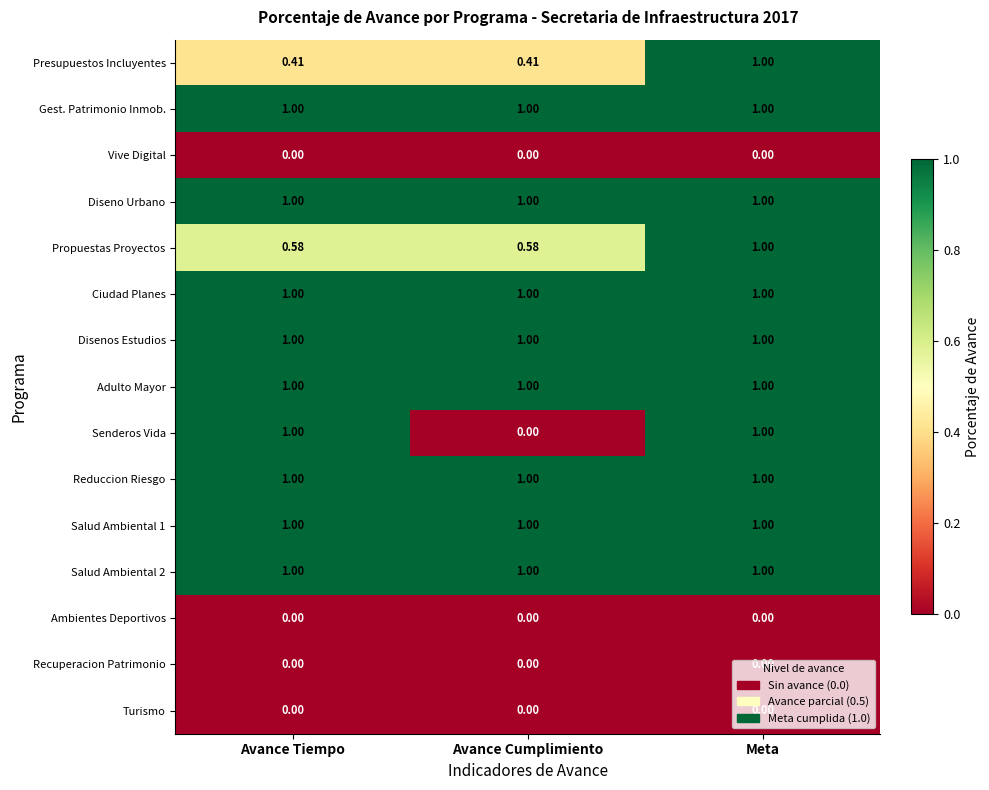

At which category is the sum across all series the highest?

Meta